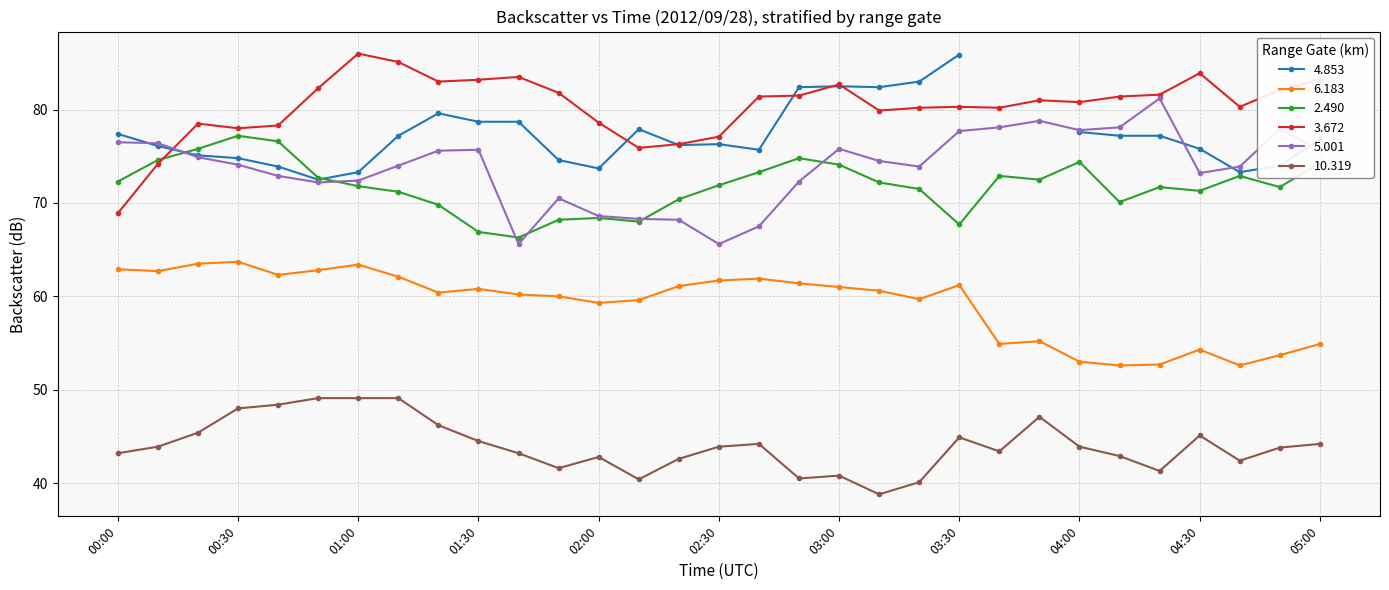

What is the lowest value of the 5.001 series?

65.6